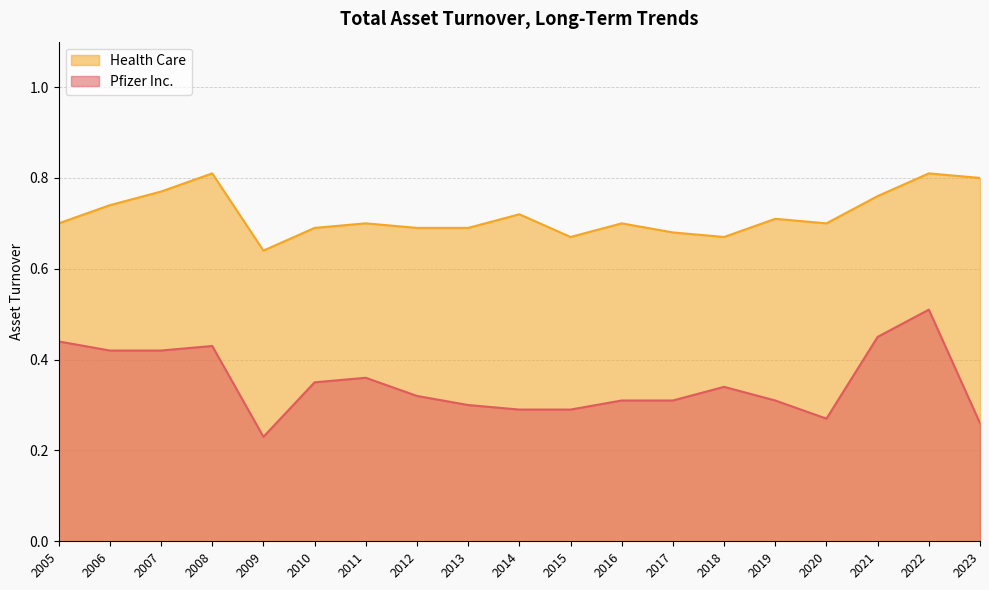

How many distinct data groups are displayed?

2